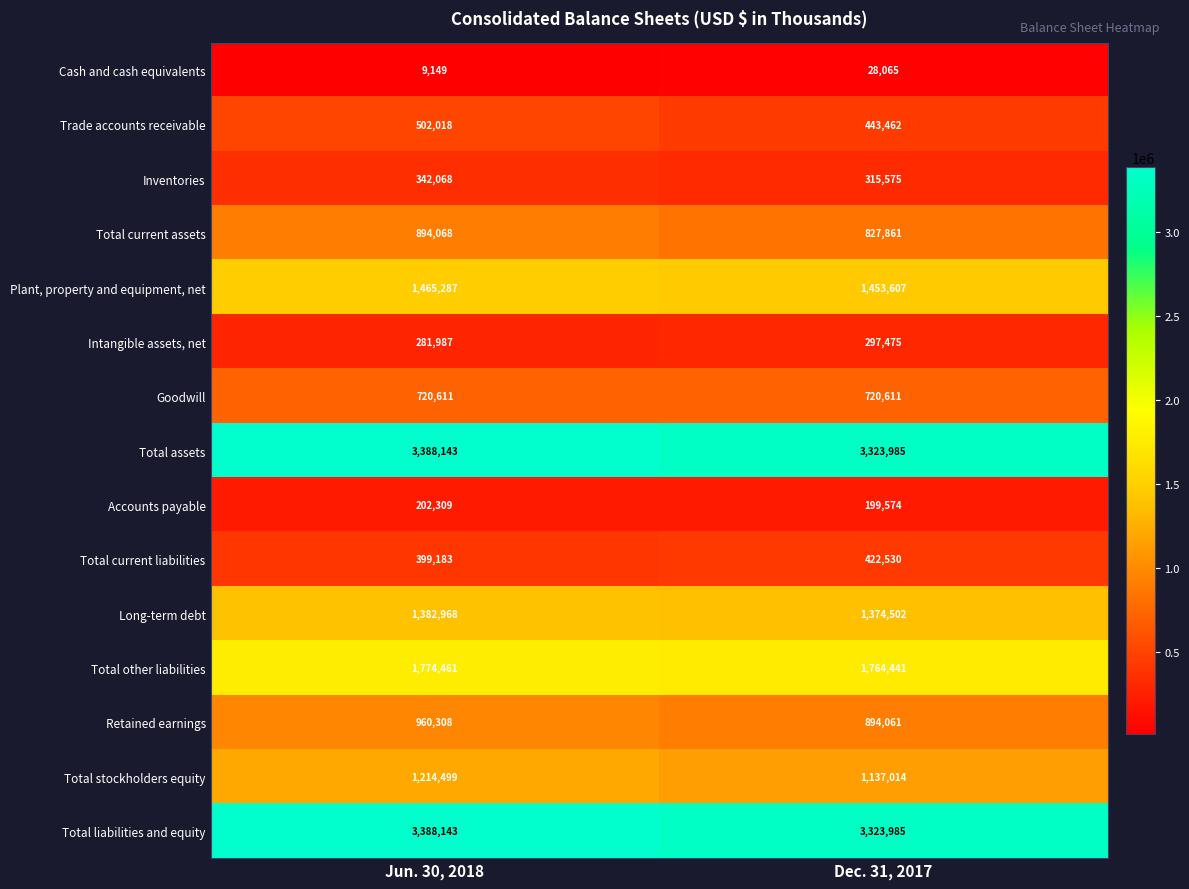

At which label is Total stockholders equity closest to 1175756?

Dec. 31, 2017